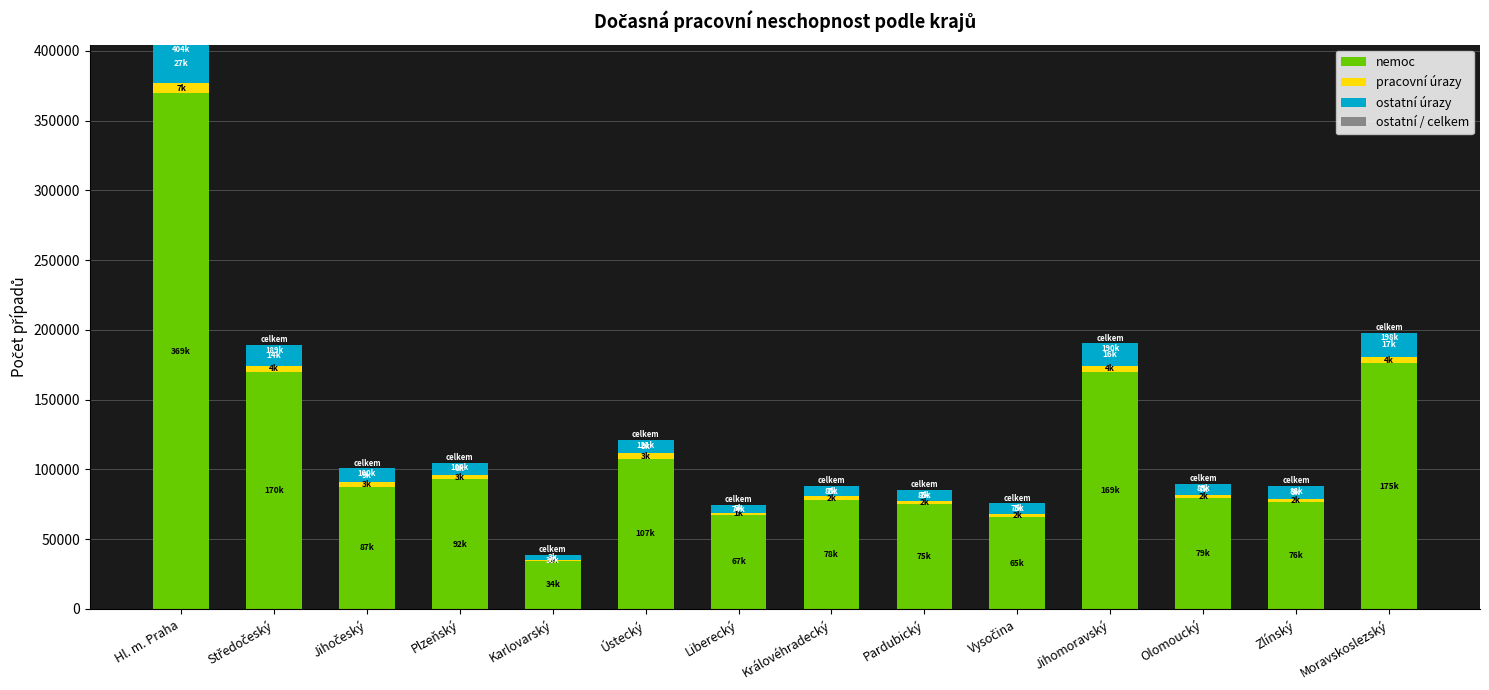

At which category is the sum across all series the highest?

Hl. m. Praha